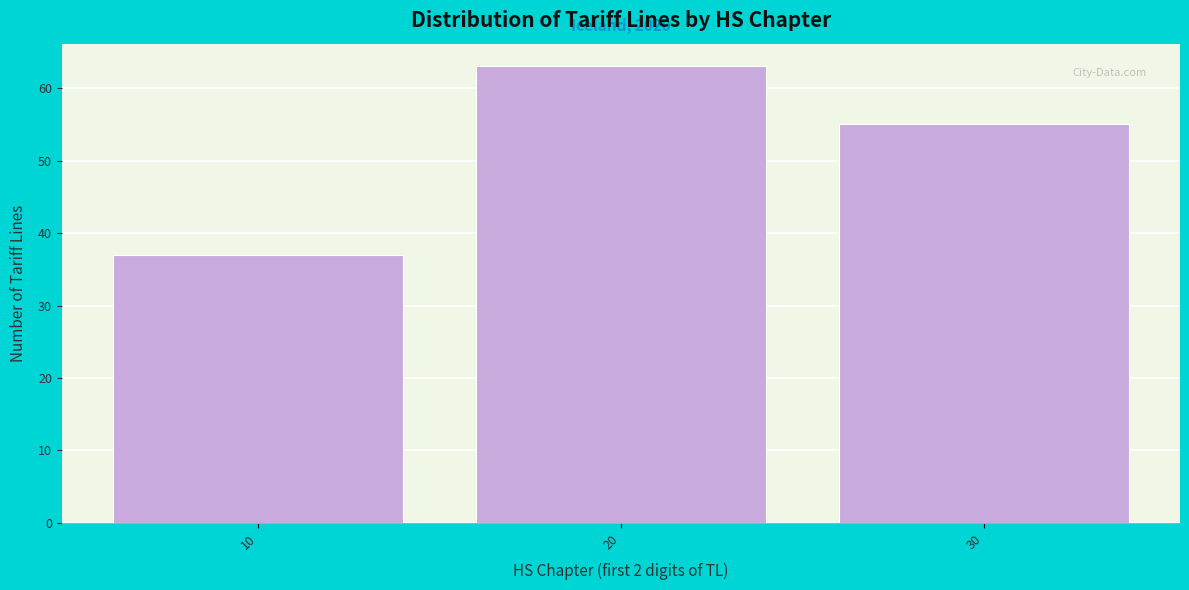

Reading left to right, extract all data points from this chart.

10=37	20=63	30=55